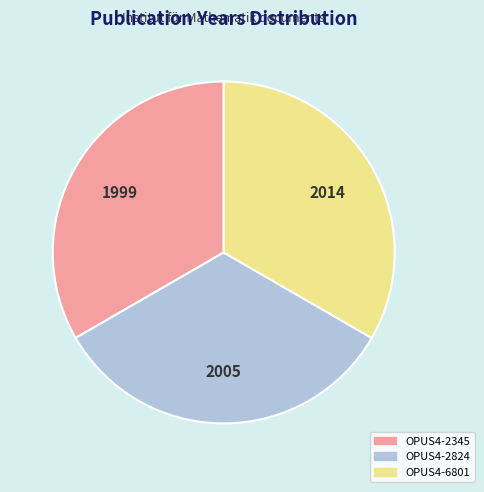

What is the ratio of the value at OPUS4-2824 to the value at OPUS4-2345?

1.0